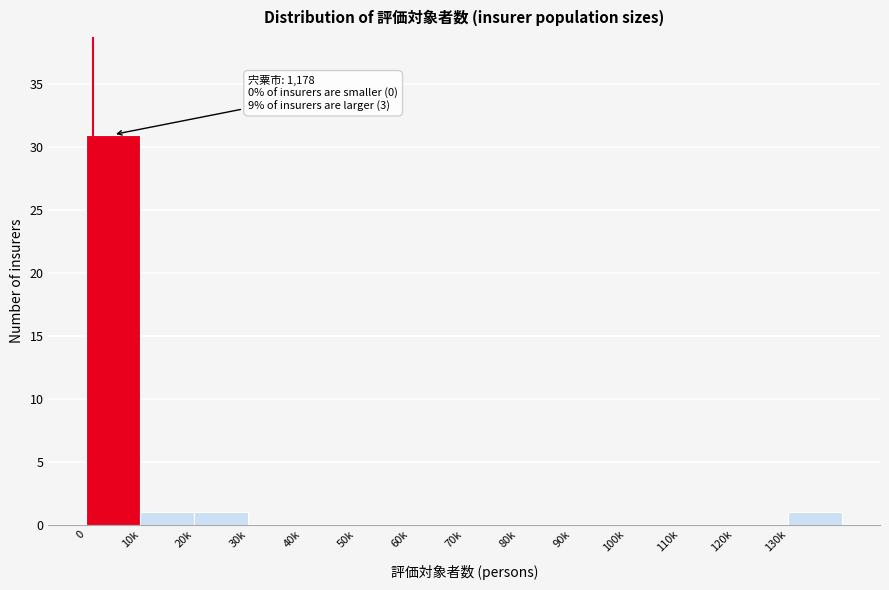

Reading left to right, what are all the values shown in this chart?

0=31	10k=1	20k=1	30k=0	40k=0	50k=0	60k=0	70k=0	80k=0	90k=0	100k=0	110k=0	120k=0	130k=1